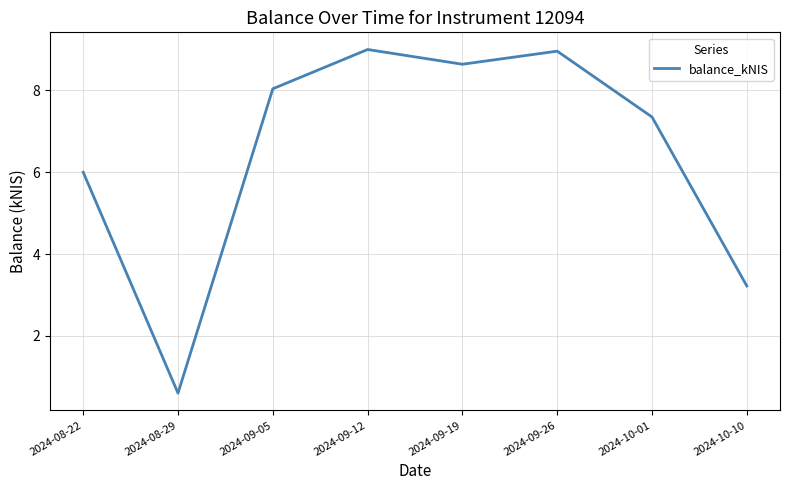

What is the change in value from 2024-09-12 to 2024-10-10?

-5.8